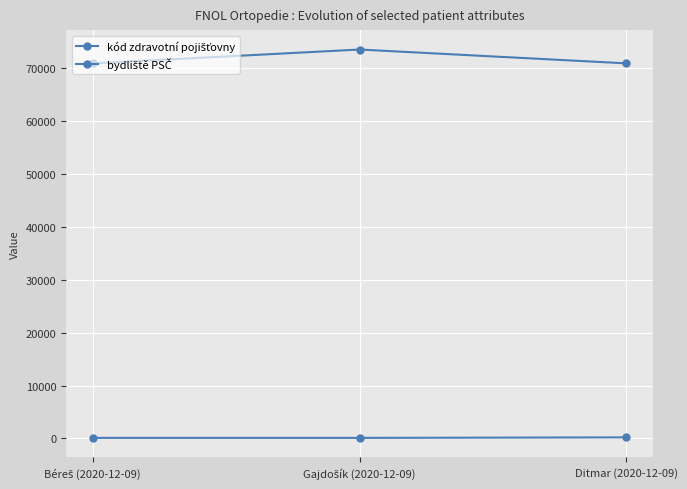

The value of bydliště PSČ at Gajdošík (2020-12-09) is 103365. True or false?

False